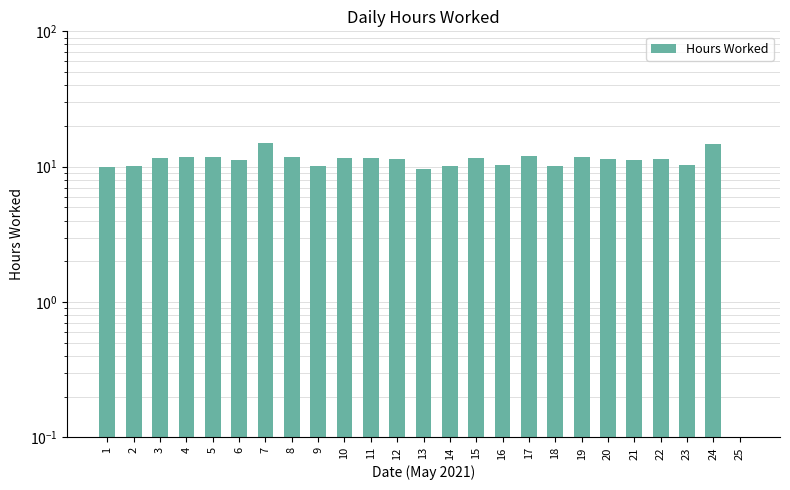

What is the change in value from 1 to 7?

+5.0